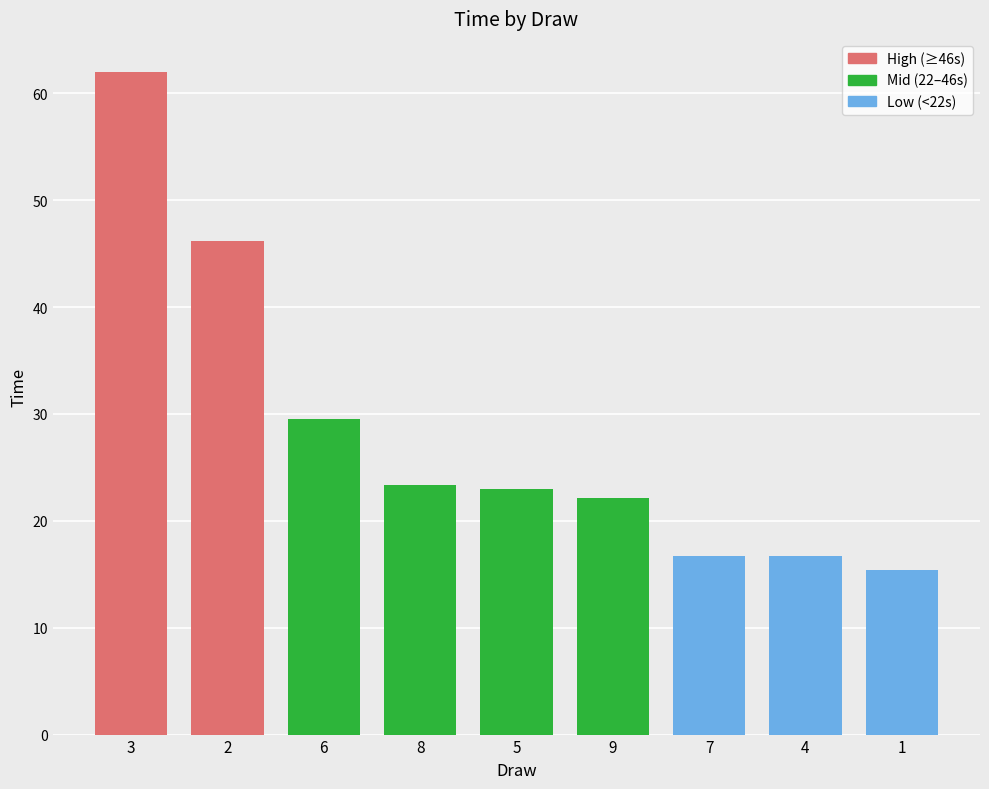

Reading left to right, what are all the values shown in this chart?

62.0	46.2	29.5	23.4	23.0	22.1	16.7	16.7	15.4